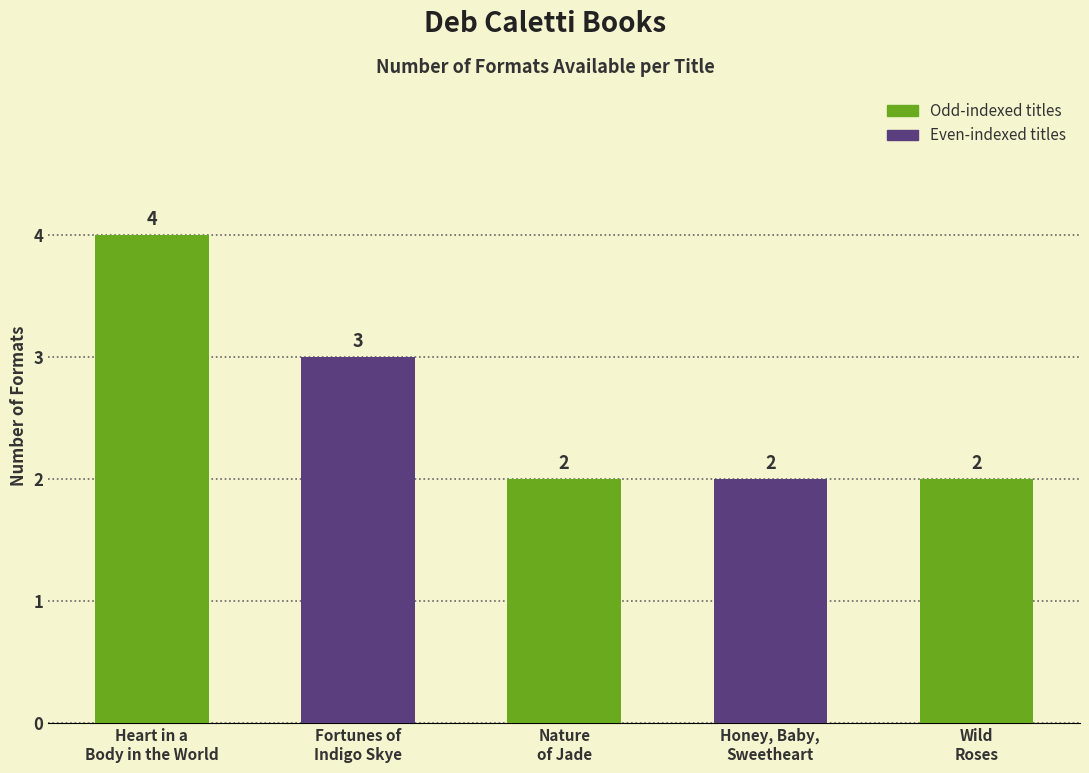

Is it true that the value at Wild
Roses is 3?

False